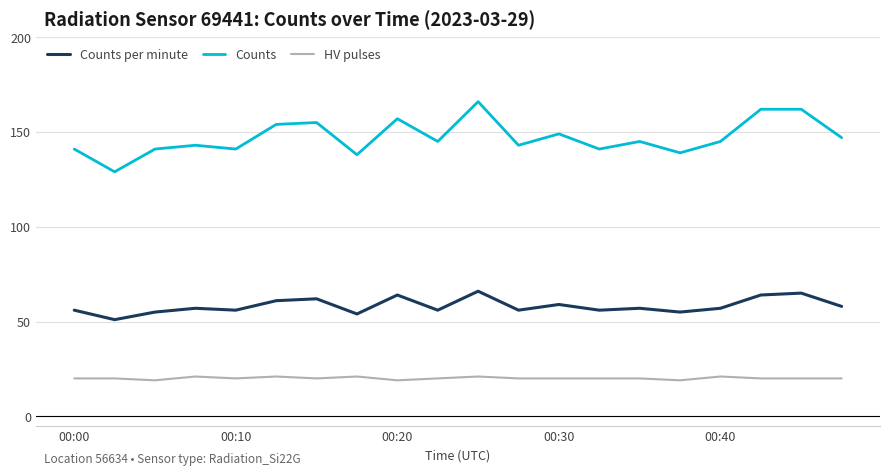

Which series has the largest range (max minus min)?

Counts